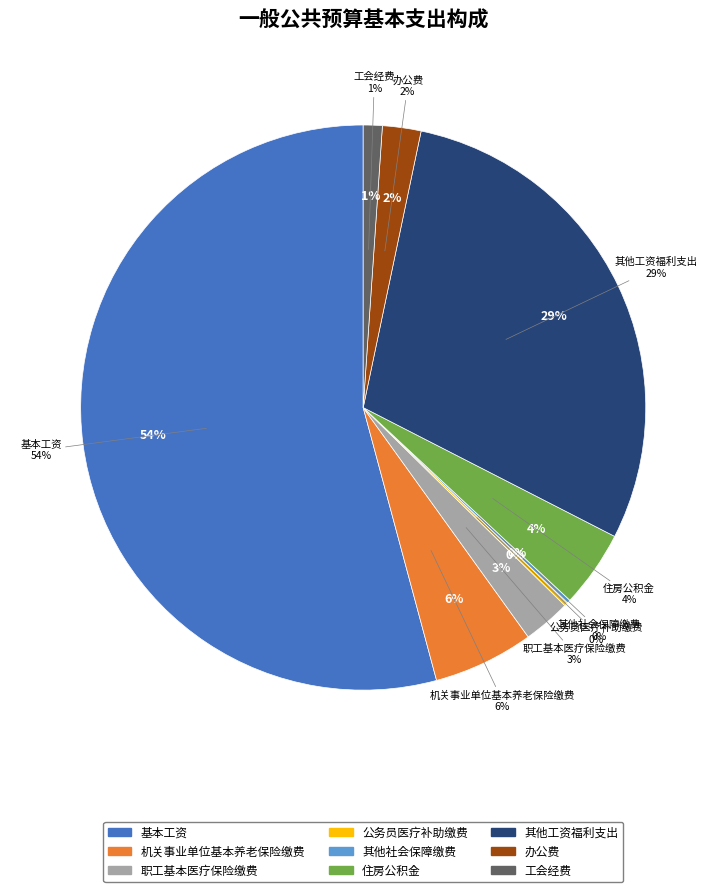

To the nearest percent, what is the average slice percentage?

11%